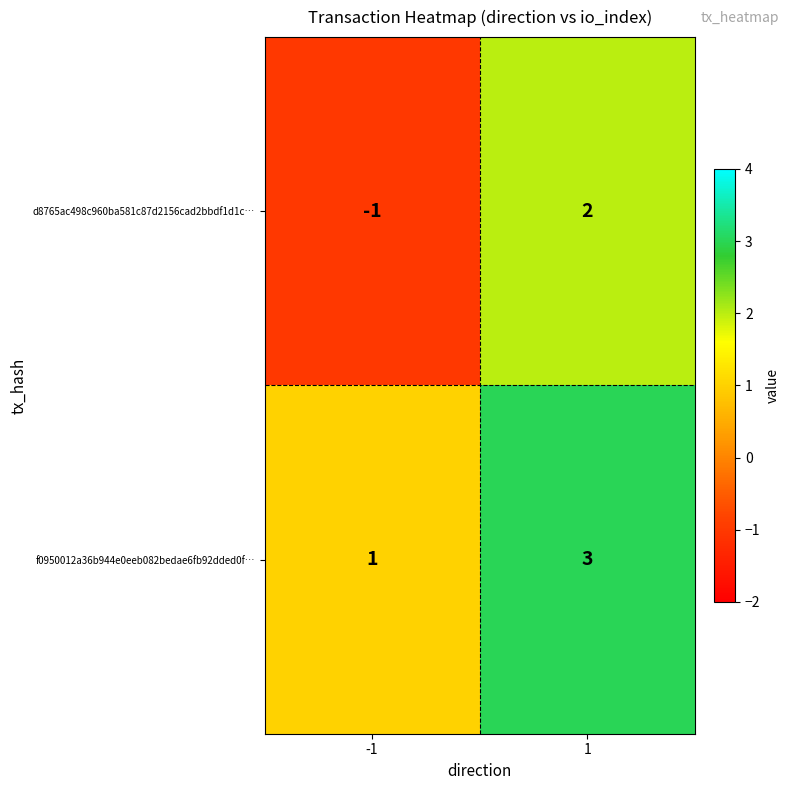

At how many categories does at least one series exceed 0?

2